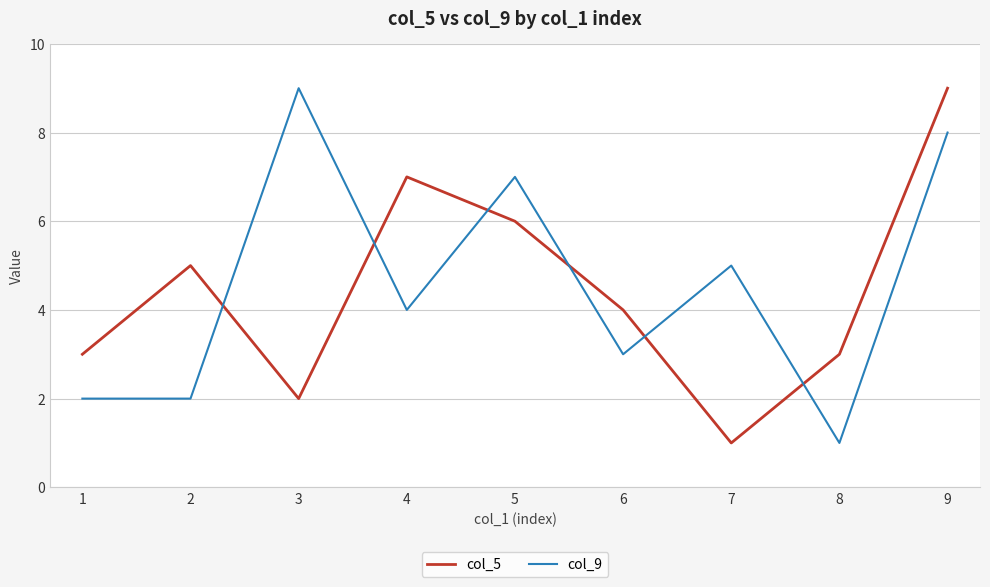

Between 3 and 6, which series saw the biggest shift?

col_9